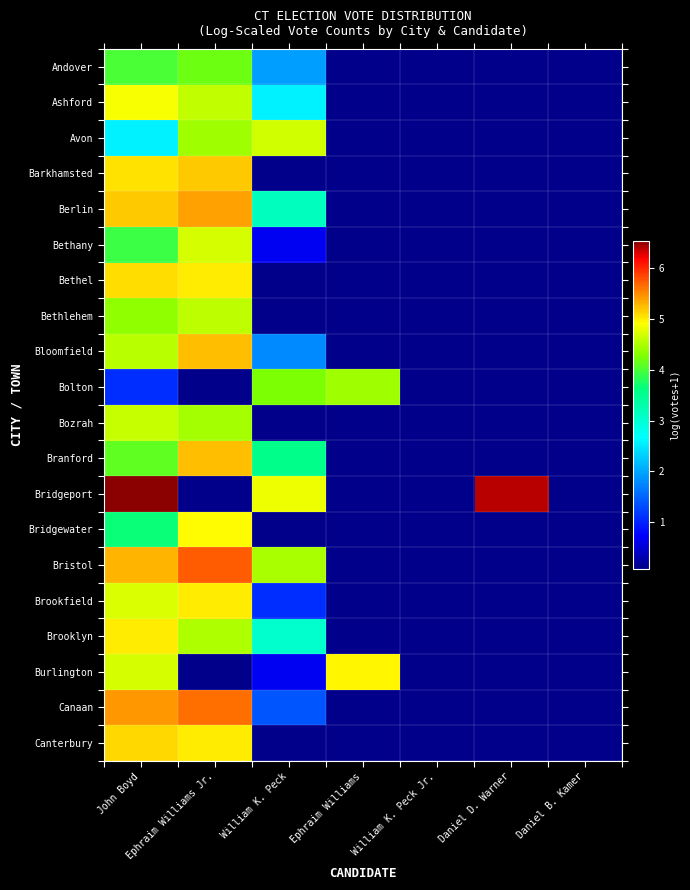

At which category does the chart reach its minimum across all series?

Ephraim Williams